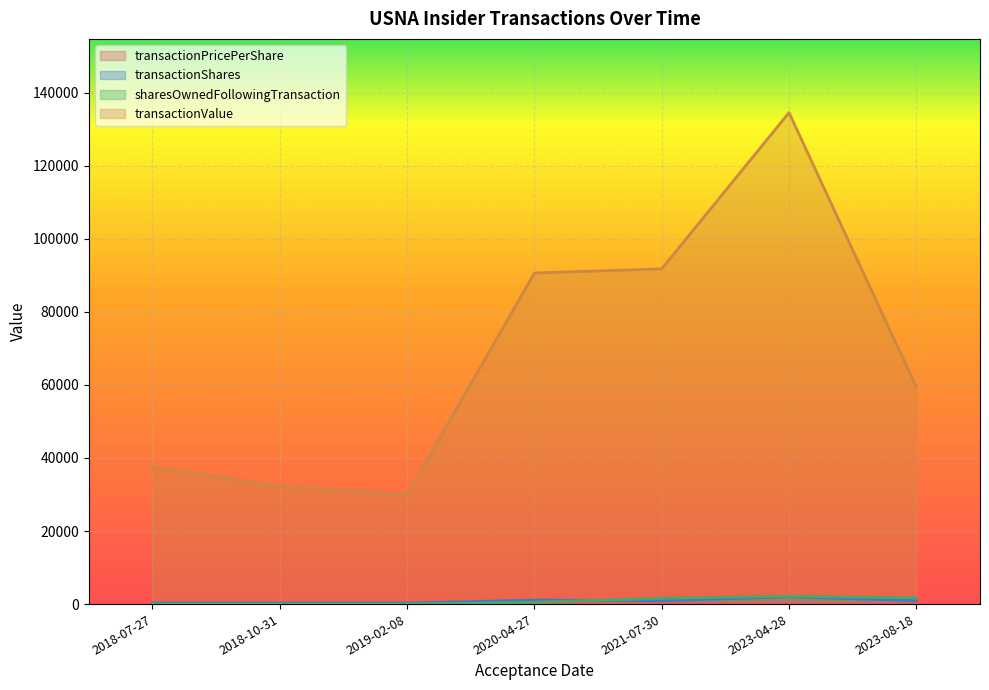

The sharesOwnedFollowingTransaction series shows 2142.0 at 2023-04-28. True or false?

True